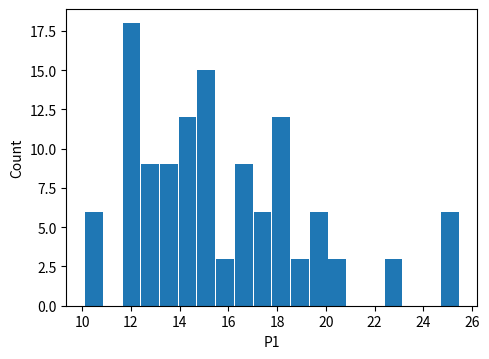

Read against the x-axis, roughly where is the centre of the tallest bar?

12.0